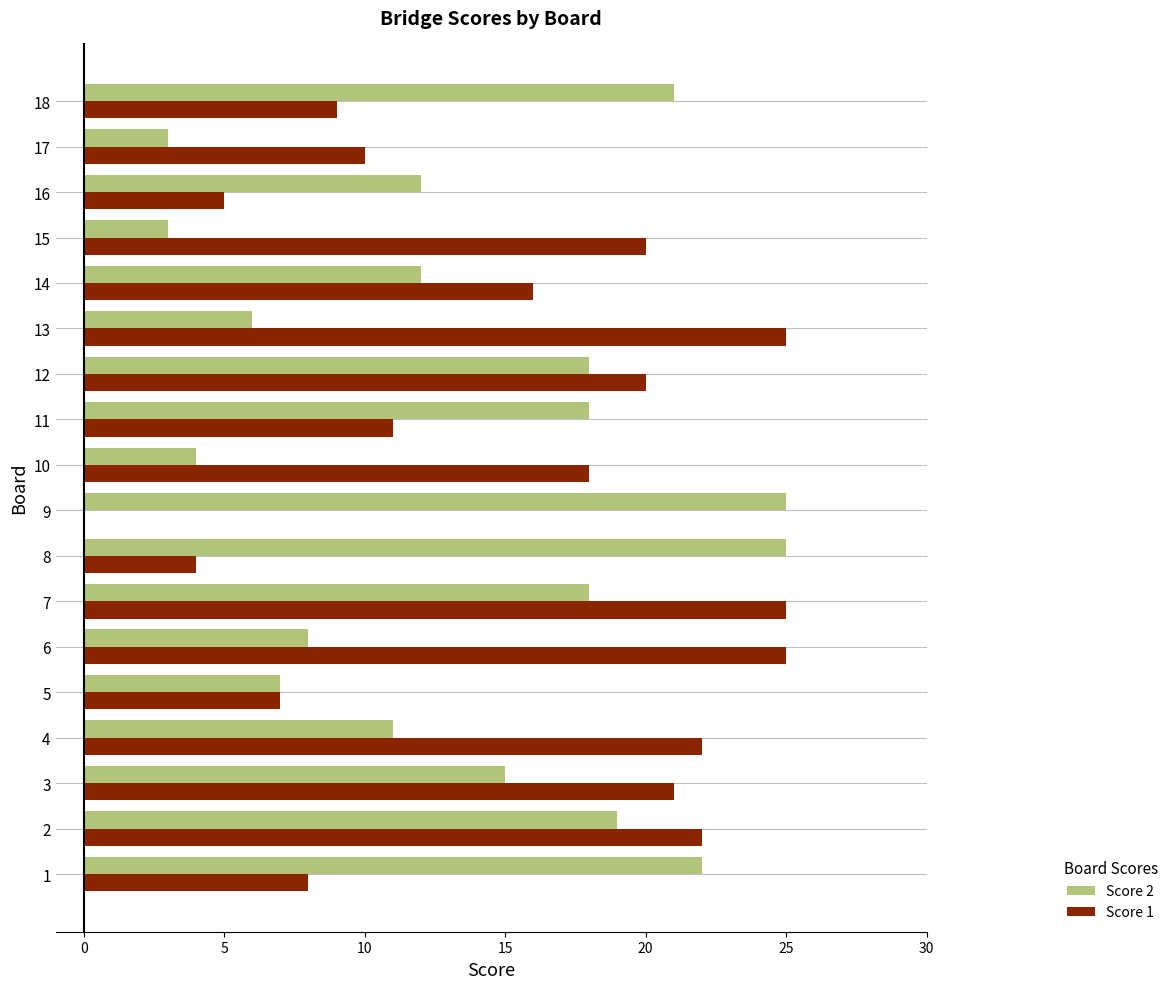

What is the maximum value shown in the chart?

25